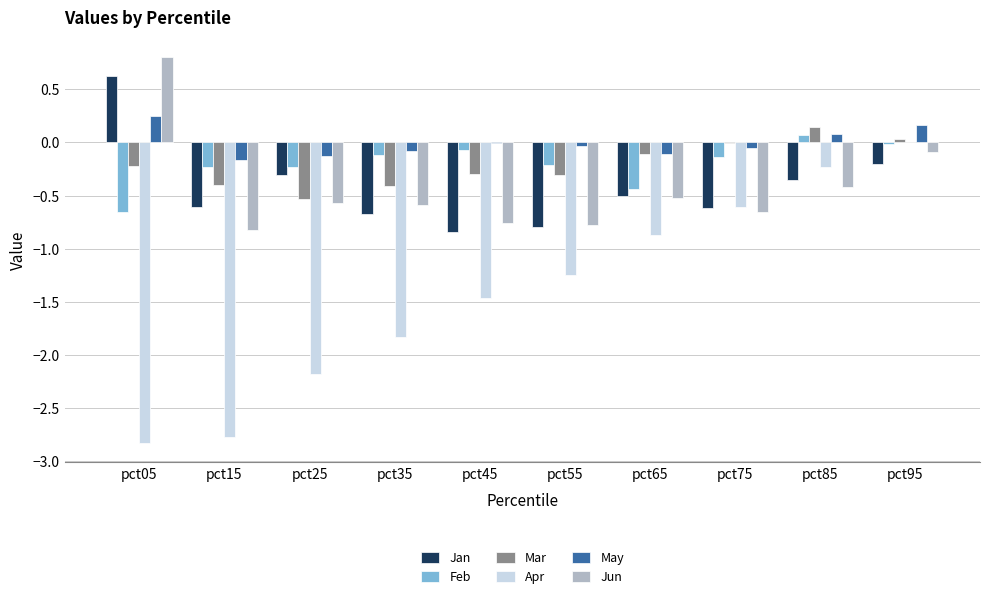

Which series has the largest total across all categories?

May